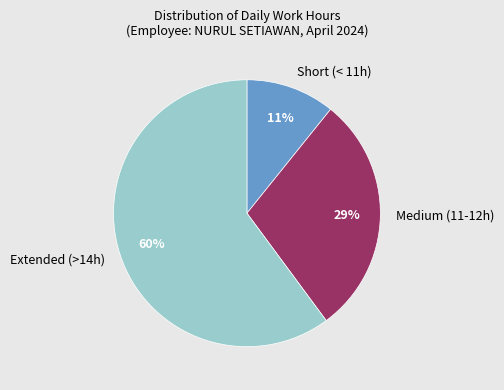

Is there any slice that represents more than half of the pie?

Yes